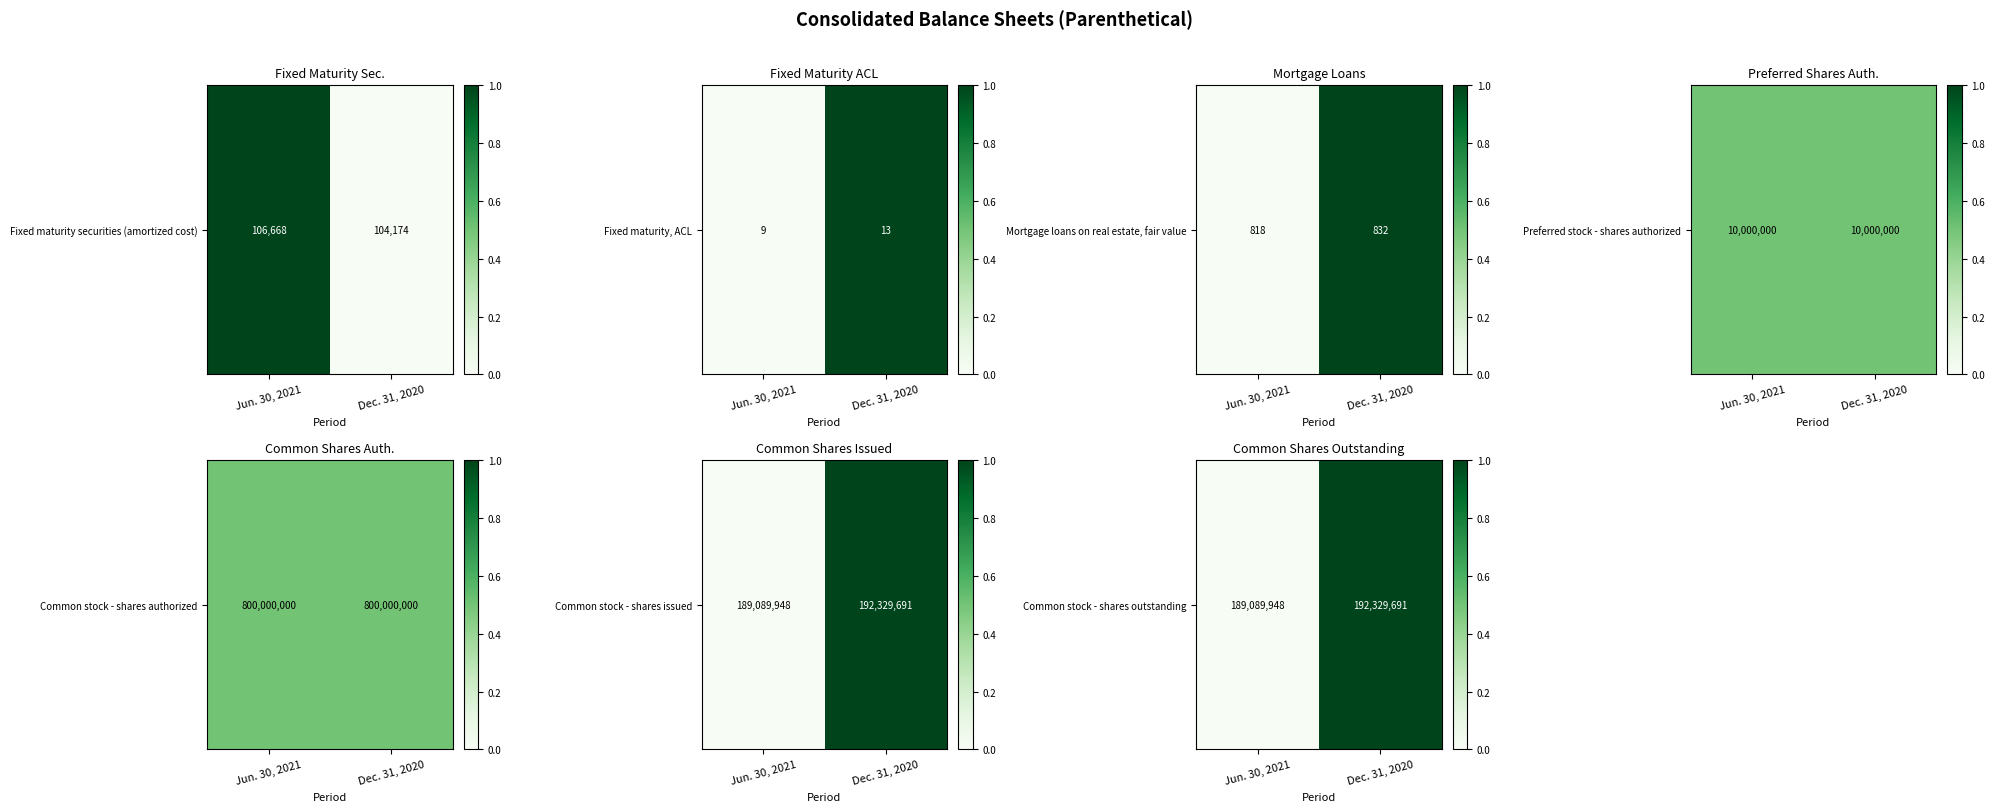

Between Dec. 31, 2020 and Jun. 30, 2021, which is larger?

Dec. 31, 2020